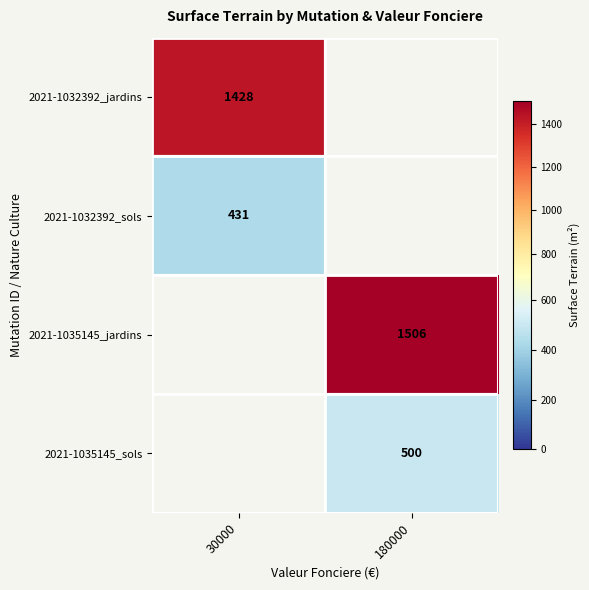

True or false: 2021-1032392_jardins has a value of 1428 at 30000.

True